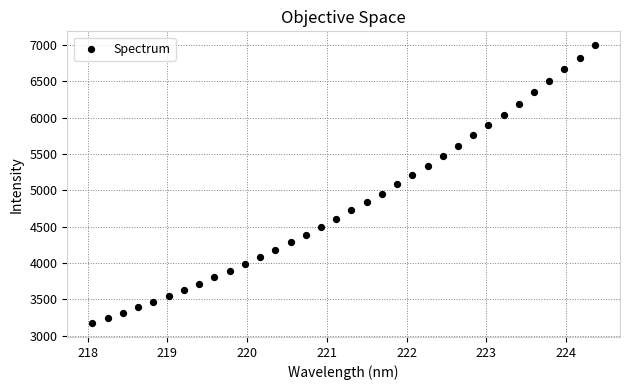

What is the range of X values (max minus min)?

6.3